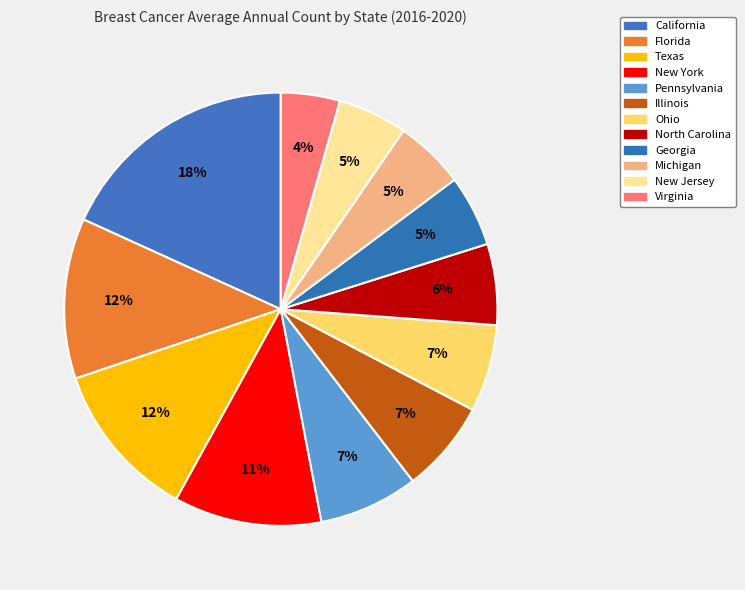

How many slices are in this pie chart?

12